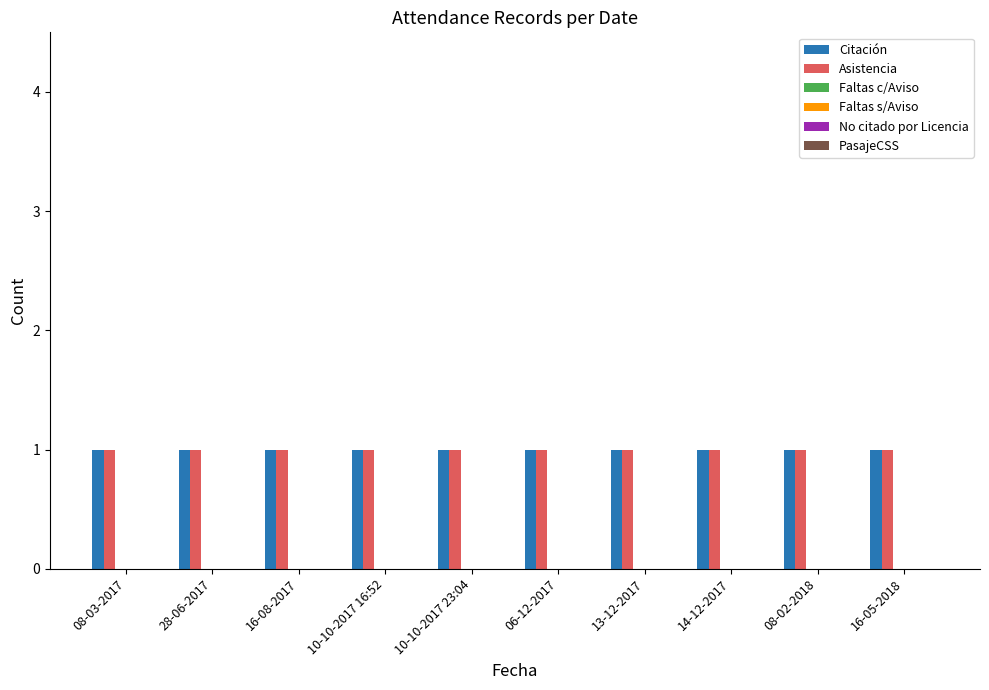

At 16-08-2017, list the series in order from smallest to largest.

Faltas c/Aviso, Faltas s/Aviso, No citado por Licencia, PasajeCSS, Citación, Asistencia